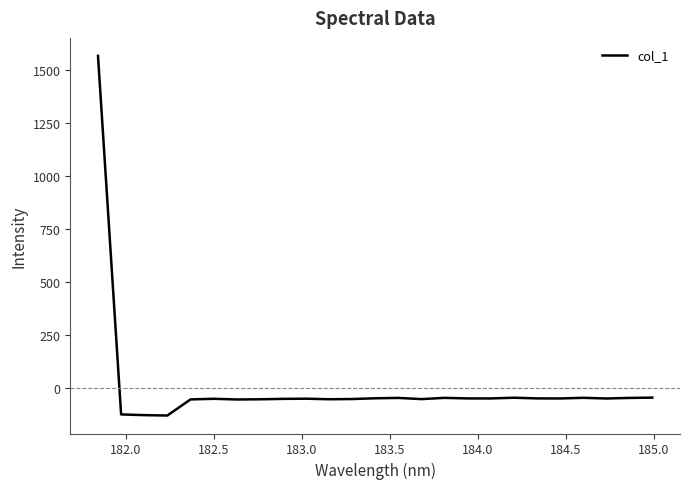

What is the minimum value shown in the chart?

-130.5